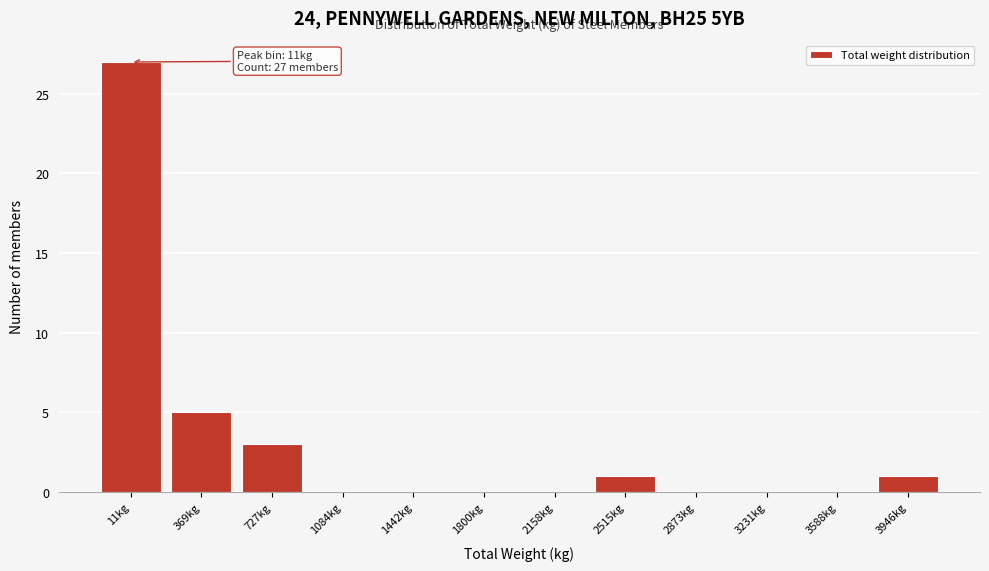

Reading left to right, what are all the values shown in this chart?

11kg=27	369kg=5	727kg=3	1084kg=0	1442kg=0	1800kg=0	2158kg=0	2515kg=1	2873kg=0	3231kg=0	3588kg=0	3946kg=1